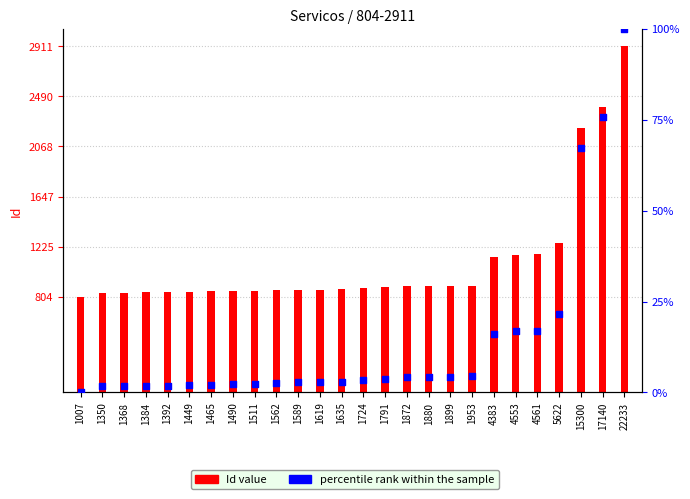

Is the value of percentile rank within the sample at 1724 greater than the value of Id (vertical bar) at 4553?

No